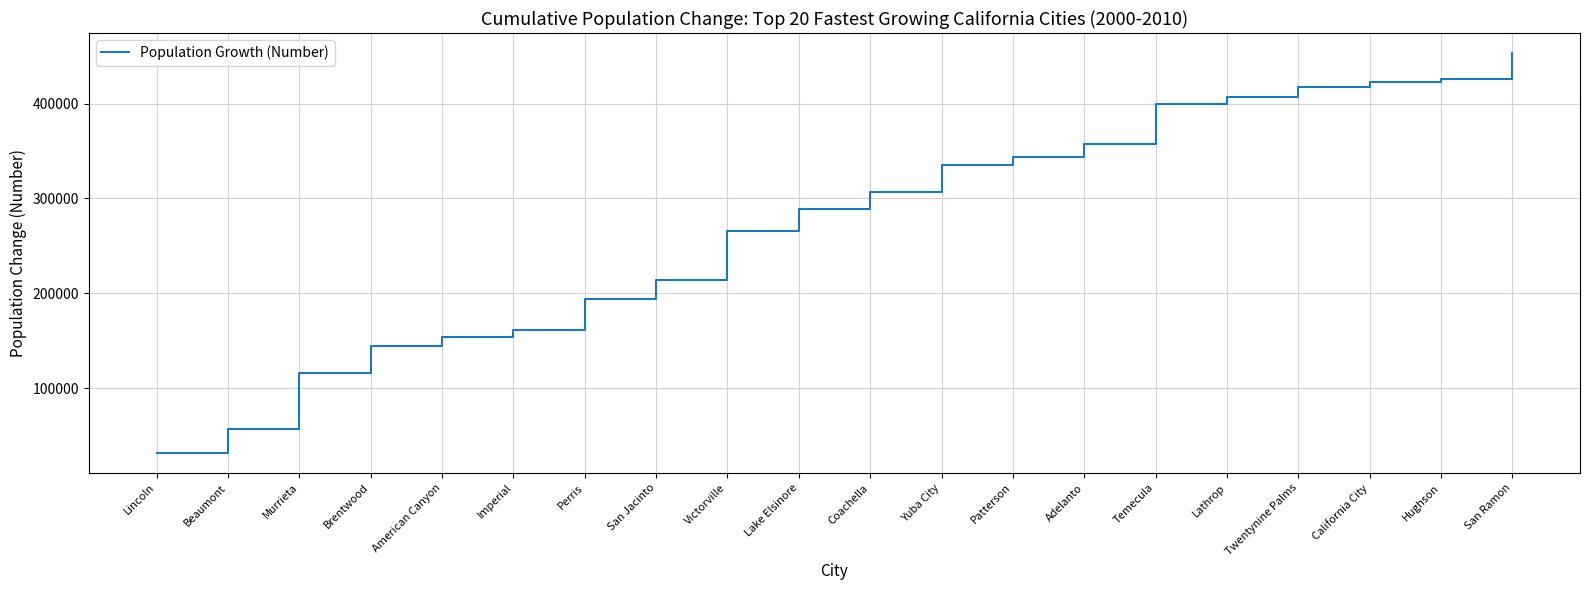

True or false: the data shows 91256 at Brentwood.

False